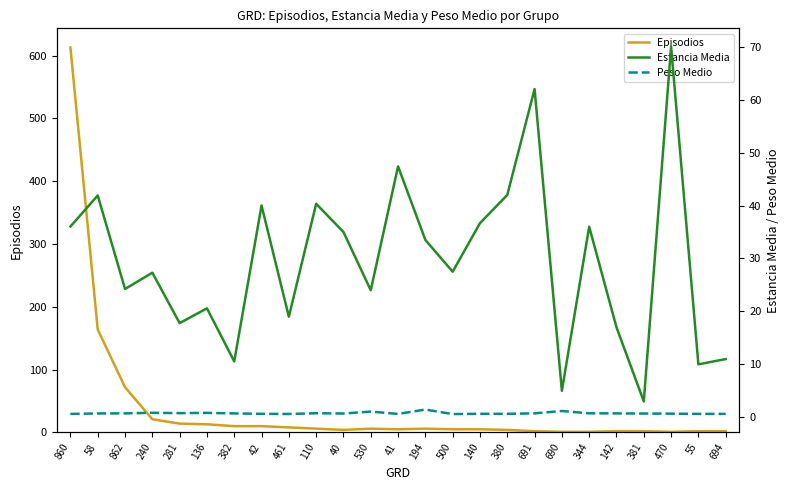

What is the value of the Episodios point at the 15th from the left?

5.0